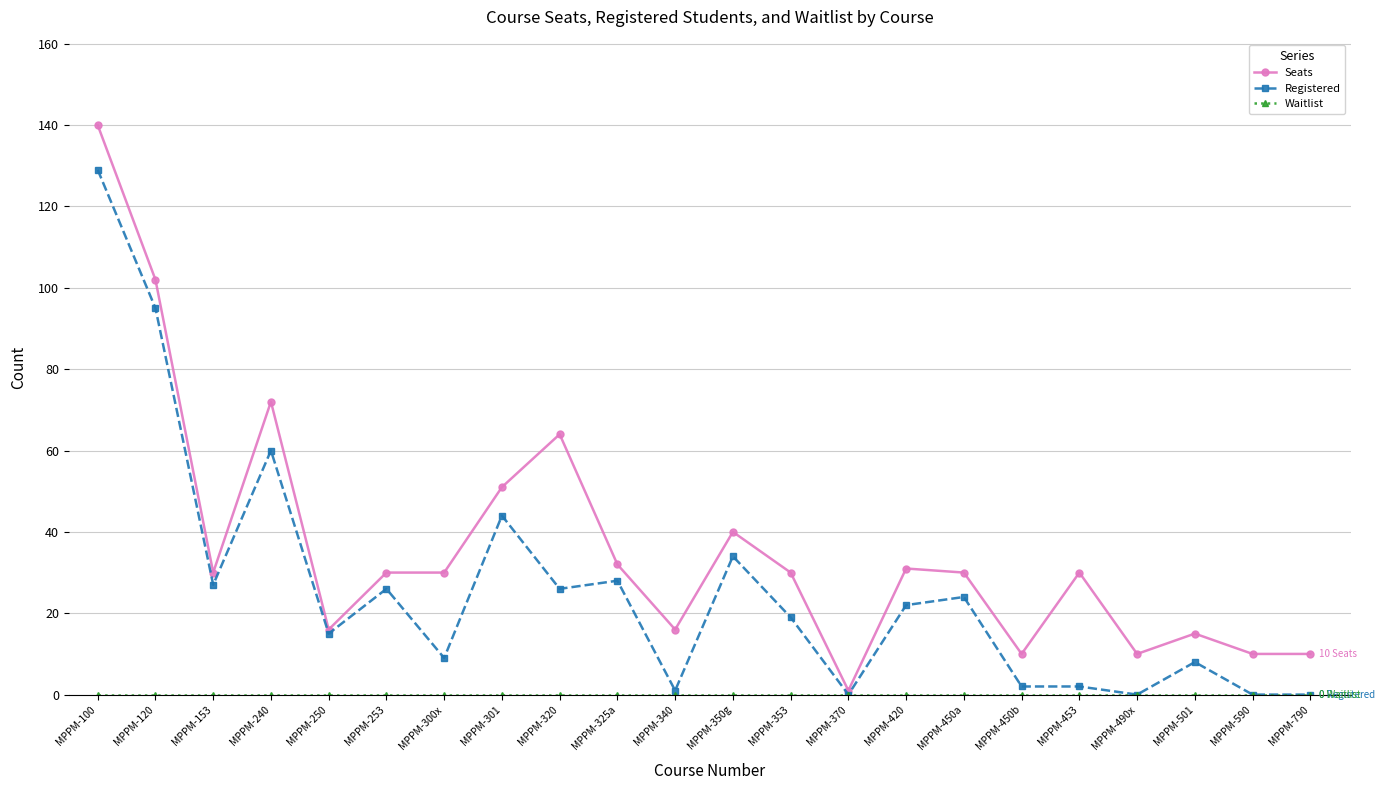

What is the difference between the highest and lowest values at MPPM-300x?

30